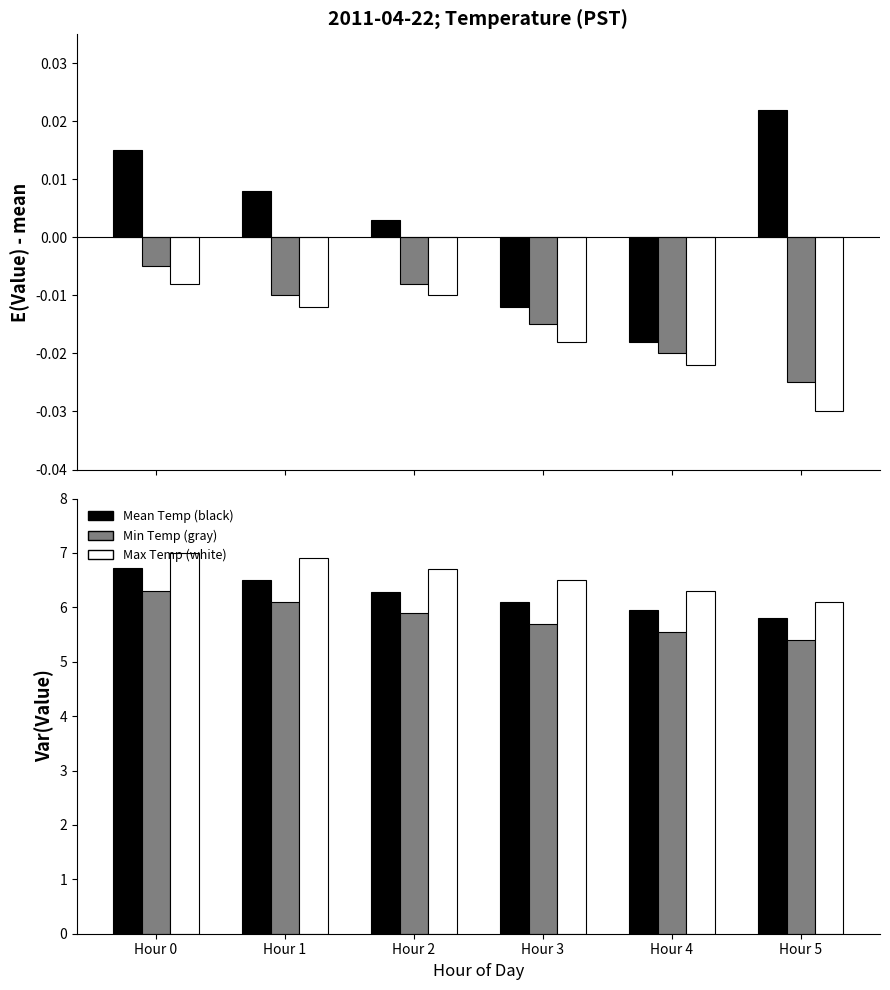

Rank the series by their maximum value, from highest to lowest.

Max Temp (white), Mean Temp (black), Min Temp (gray)